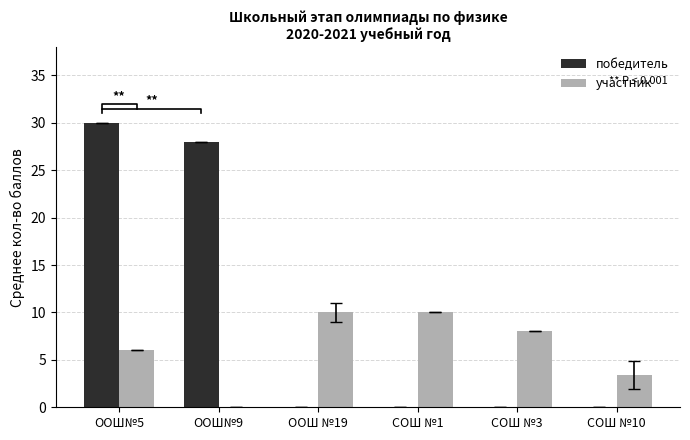

What is the sum of the участник values at ООШ№9 and СОШ №3?

8.0